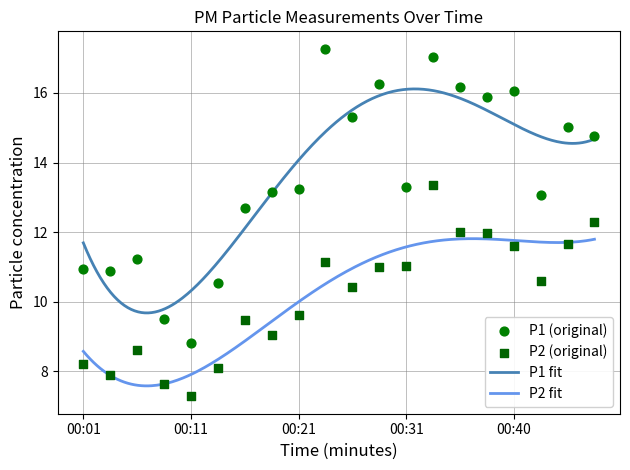

At how many categories does at least one series exceed 12?

14